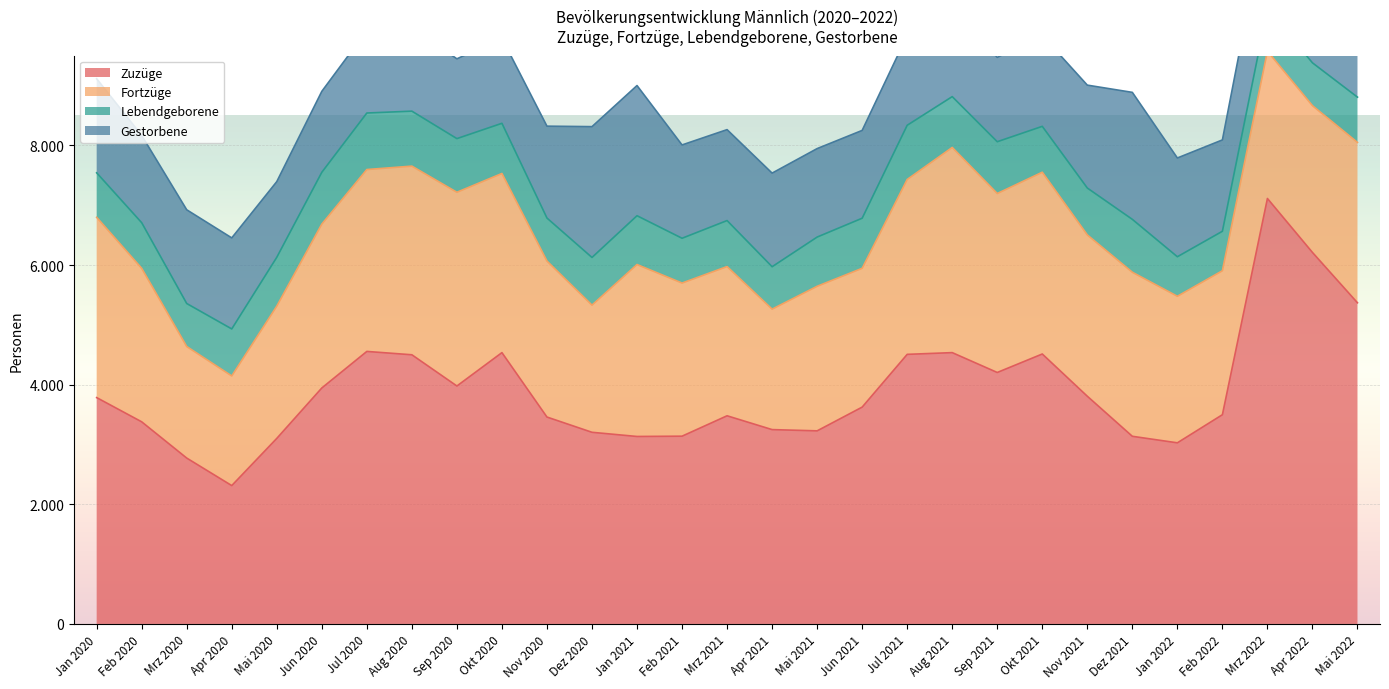

True or false: Fortzüge has a value of 3599 at Feb 2020.

False